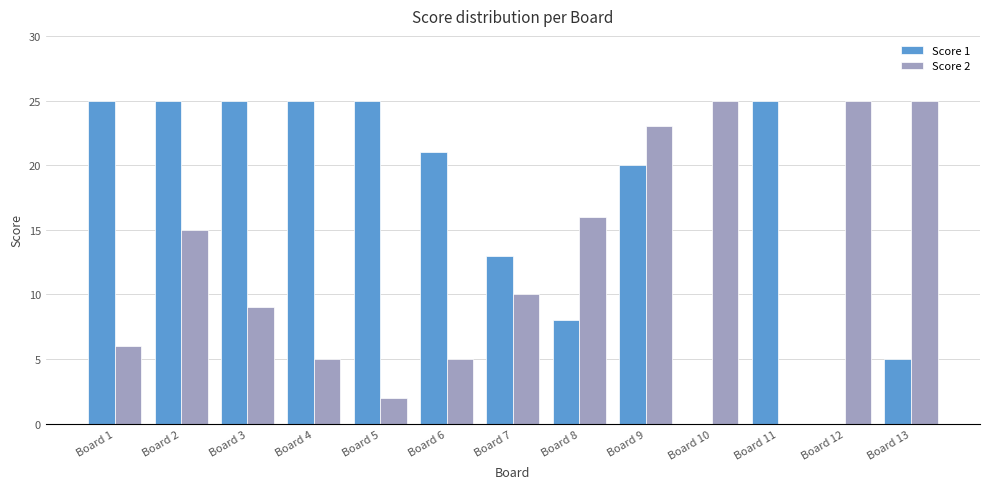

At which category is the sum across all series the highest?

Board 9